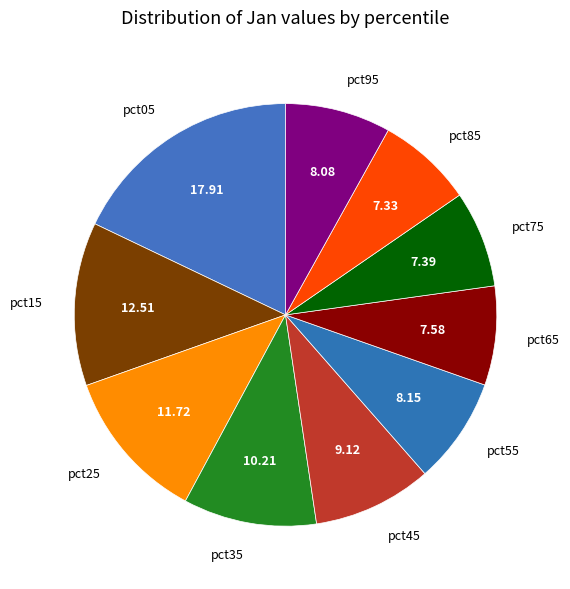

How many slices are in this pie chart?

10